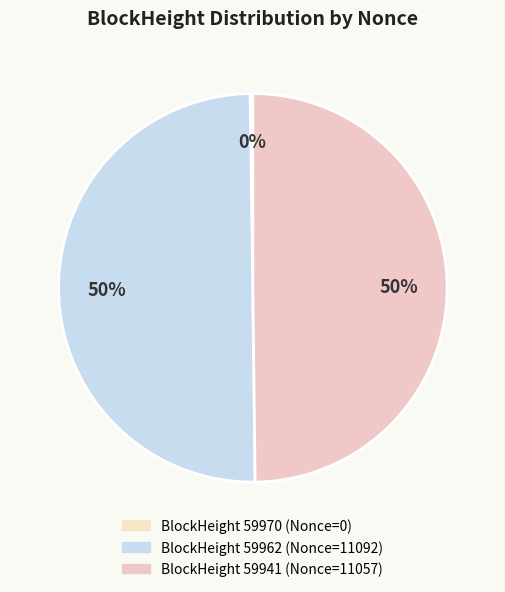

Which category has the biggest portion of the pie?

59962 (Nonce=11092)